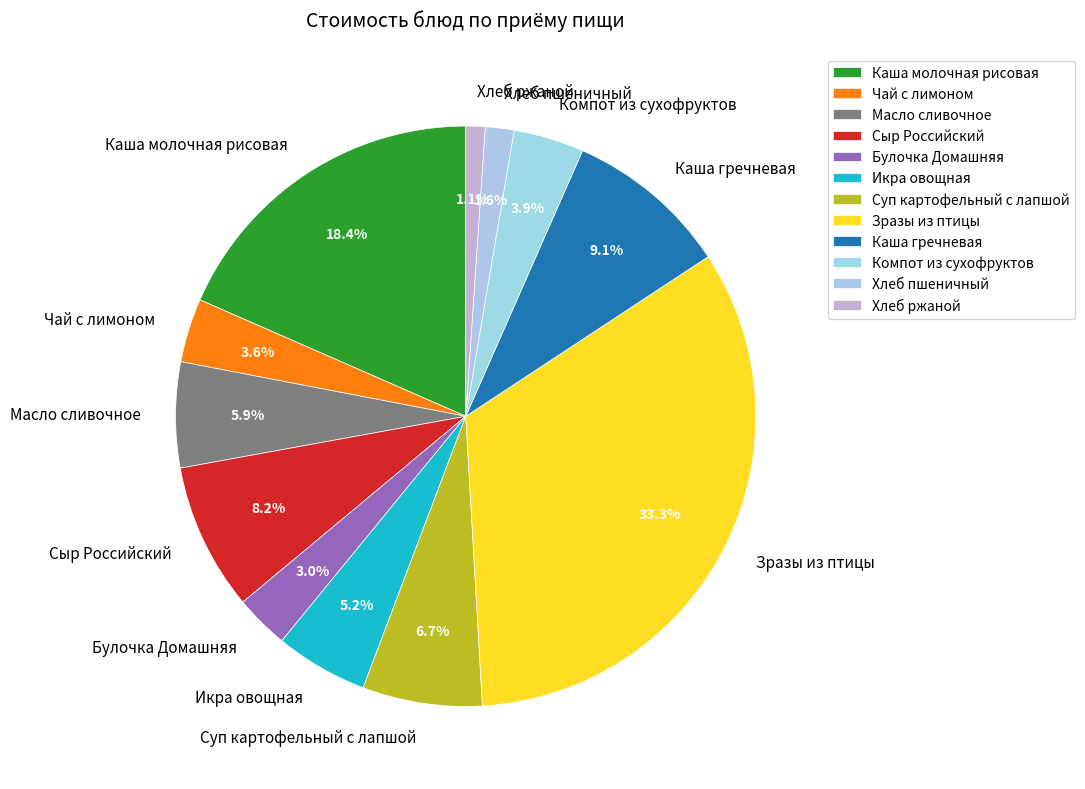

Does Хлеб пшеничный account for over 50% of the chart?

No